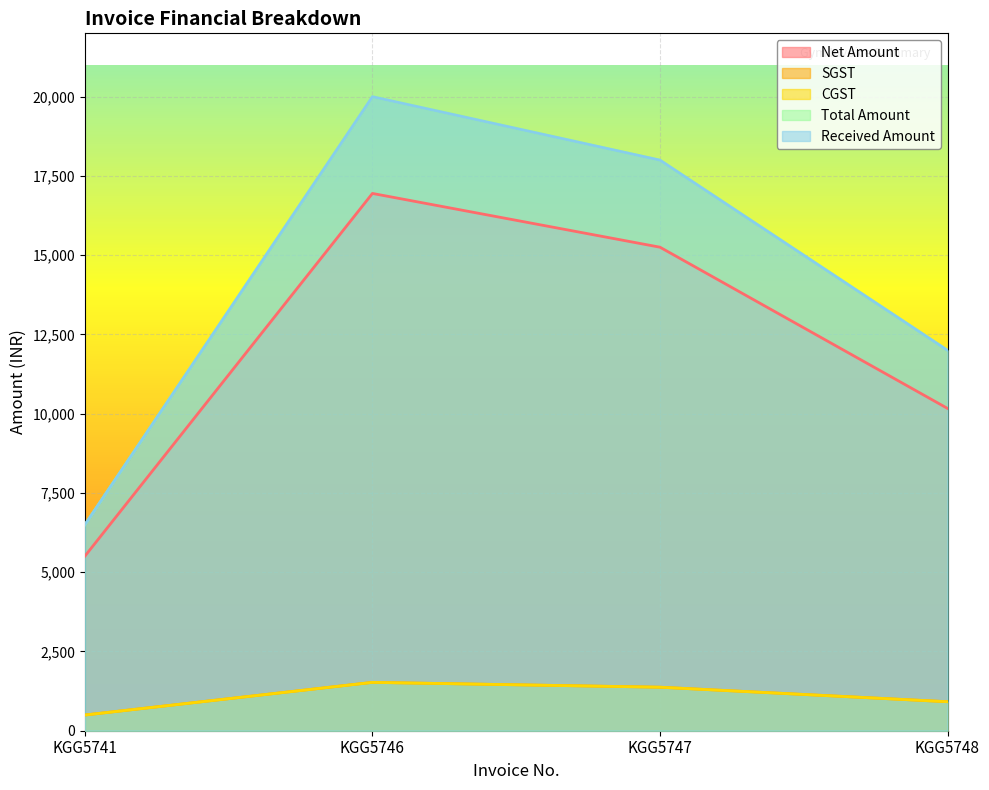

At how many categories does at least one series exceed 697?

4